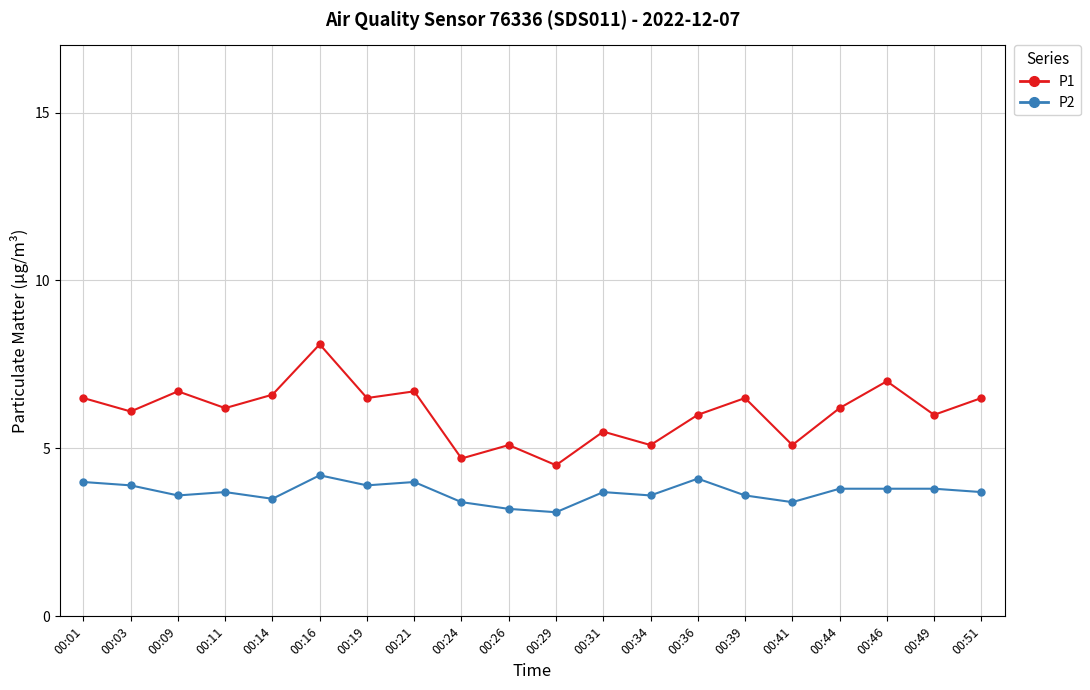

Does the chart display data point markers on the line(s)?

Yes